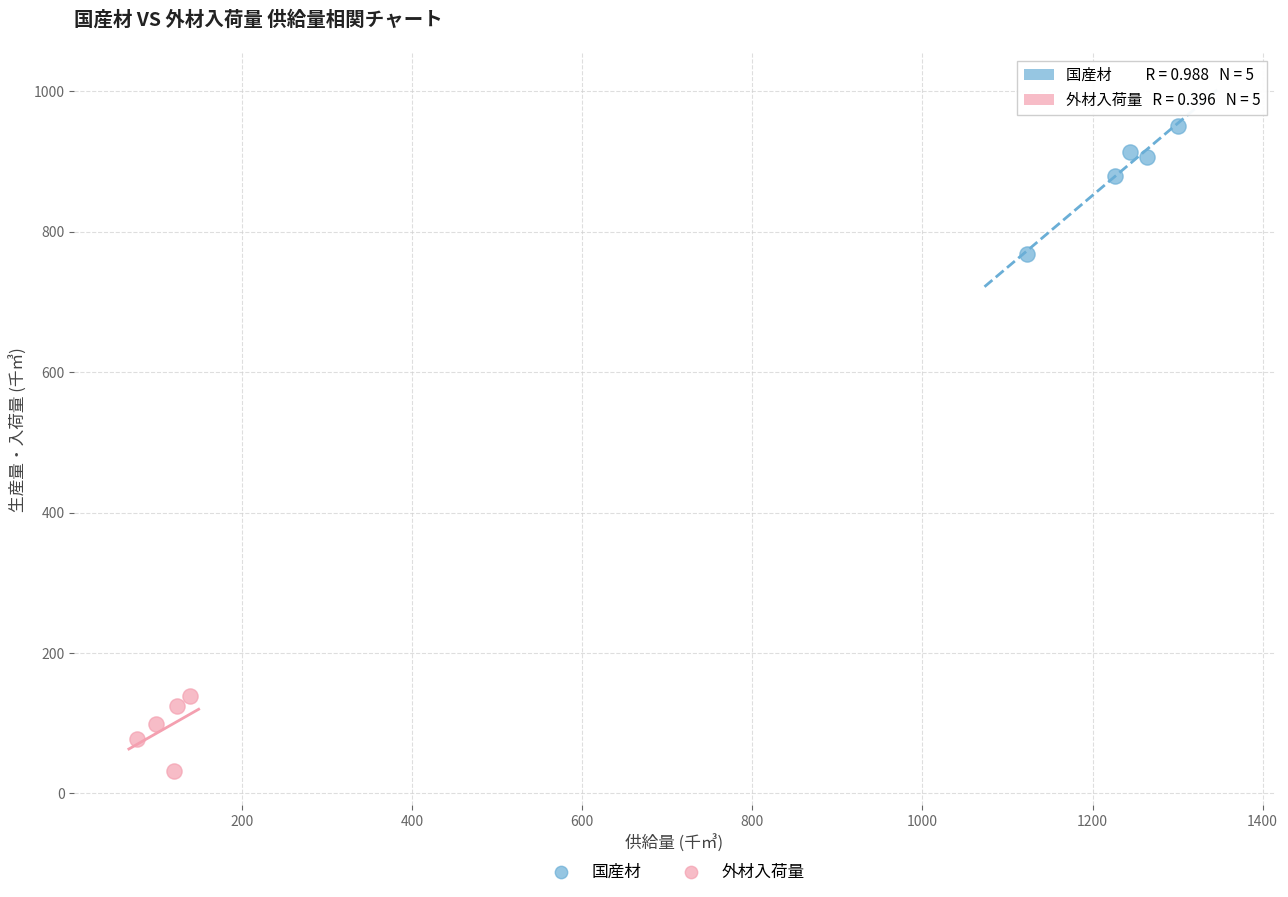

Which series contains the highest Y value?

国産材